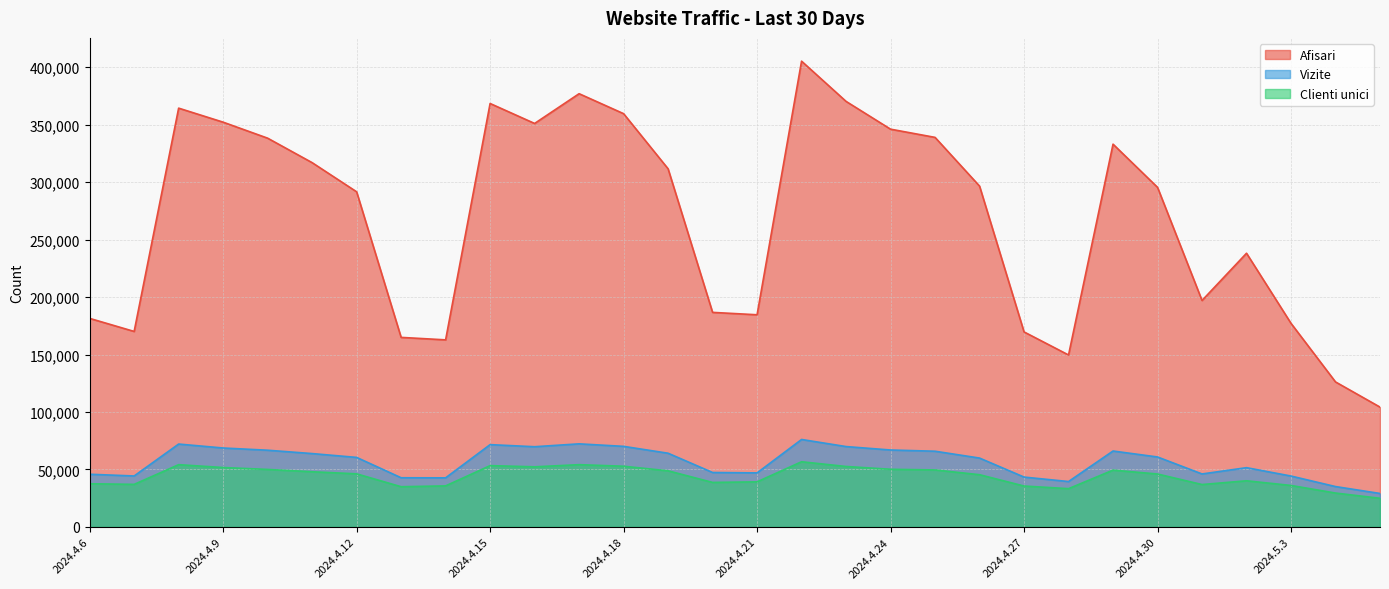

What is the label of the 11th point from the left?

2024.4.16